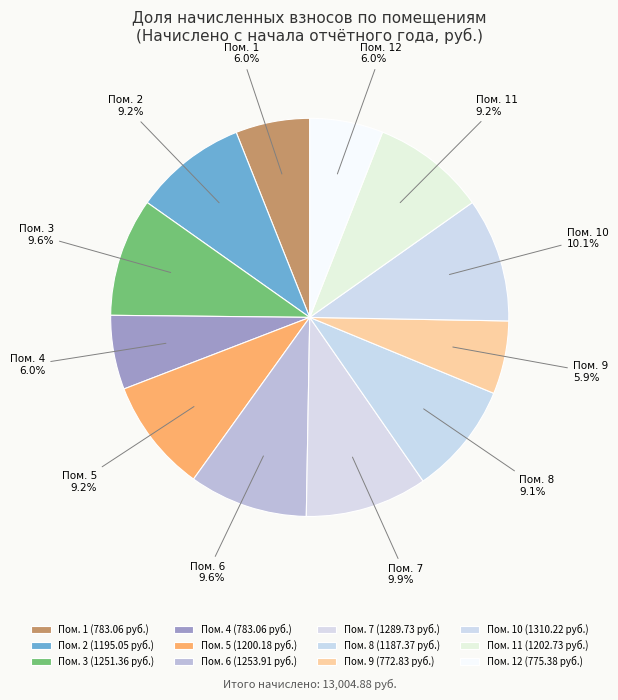

How much of the chart is everything except Пом. 9?

94.1%